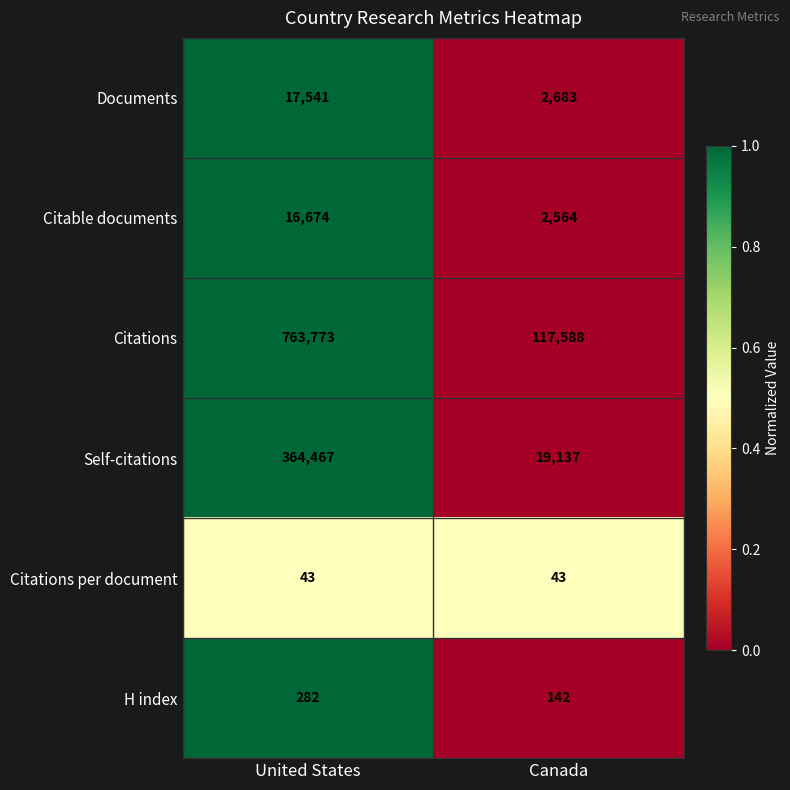

What is the average value of the Self-citations series?

191802